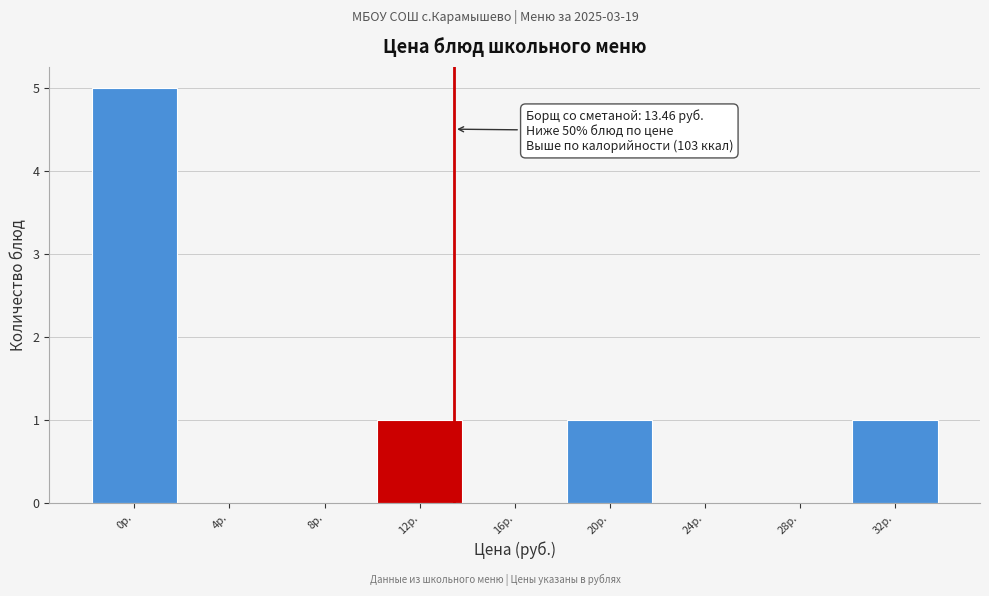

Reading left to right, what are all the values shown in this chart?

0р.=5	4р.=0	8р.=0	12р.=1	16р.=0	20р.=1	24р.=0	28р.=0	32р.=1